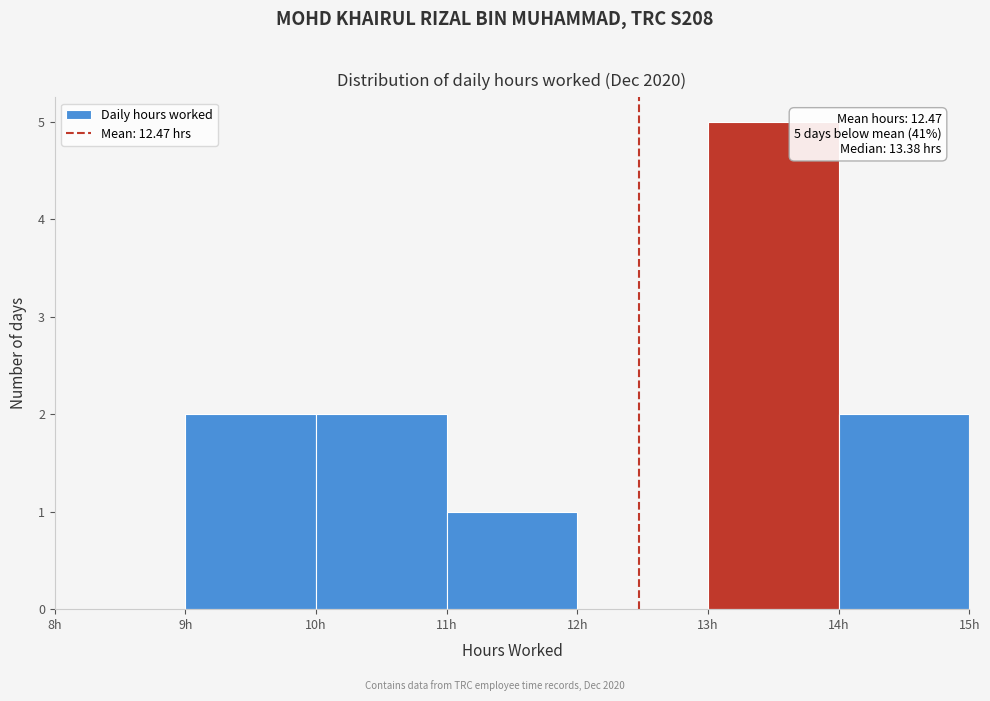

Which range on the x-axis has the tallest bar?

13 to 14